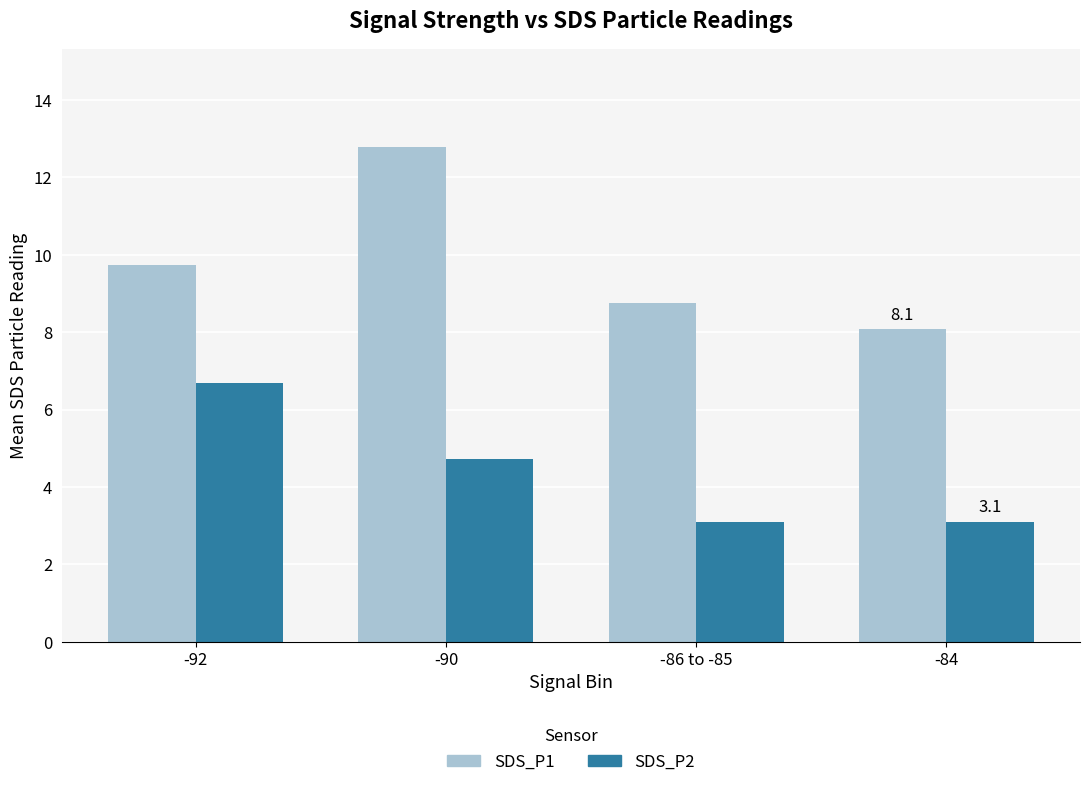

True or false: SDS_P1 has a value of 12.8 at -90.

True